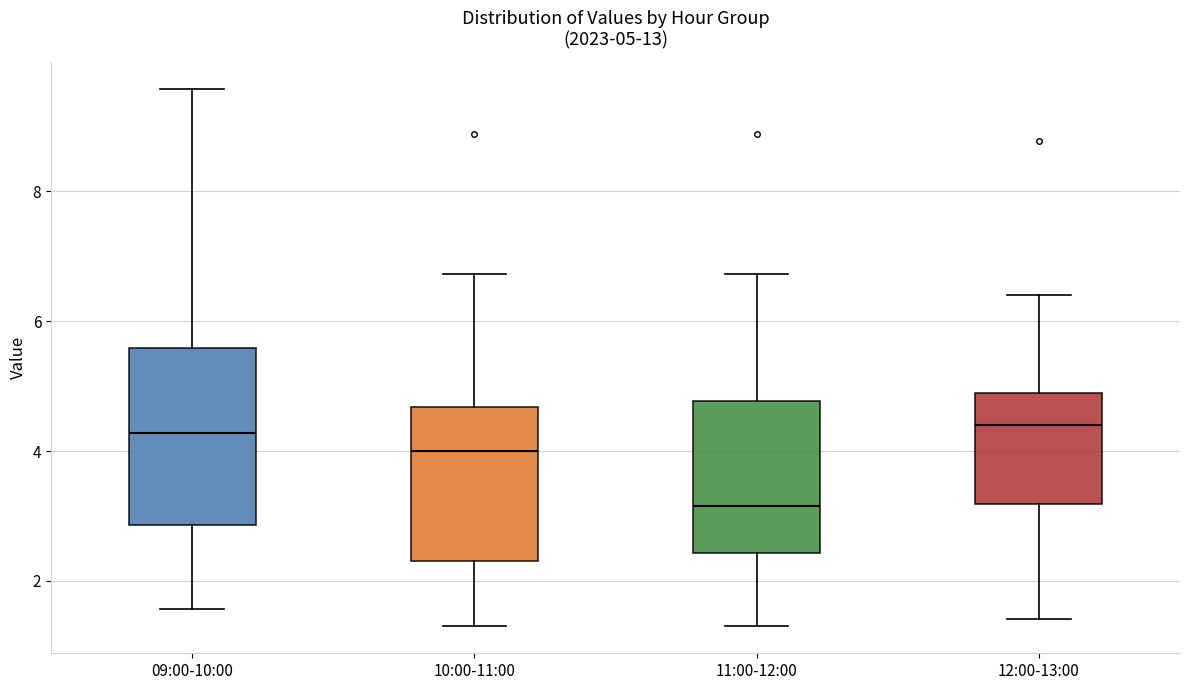

Which box has the lowest median line?

11:00-12:00